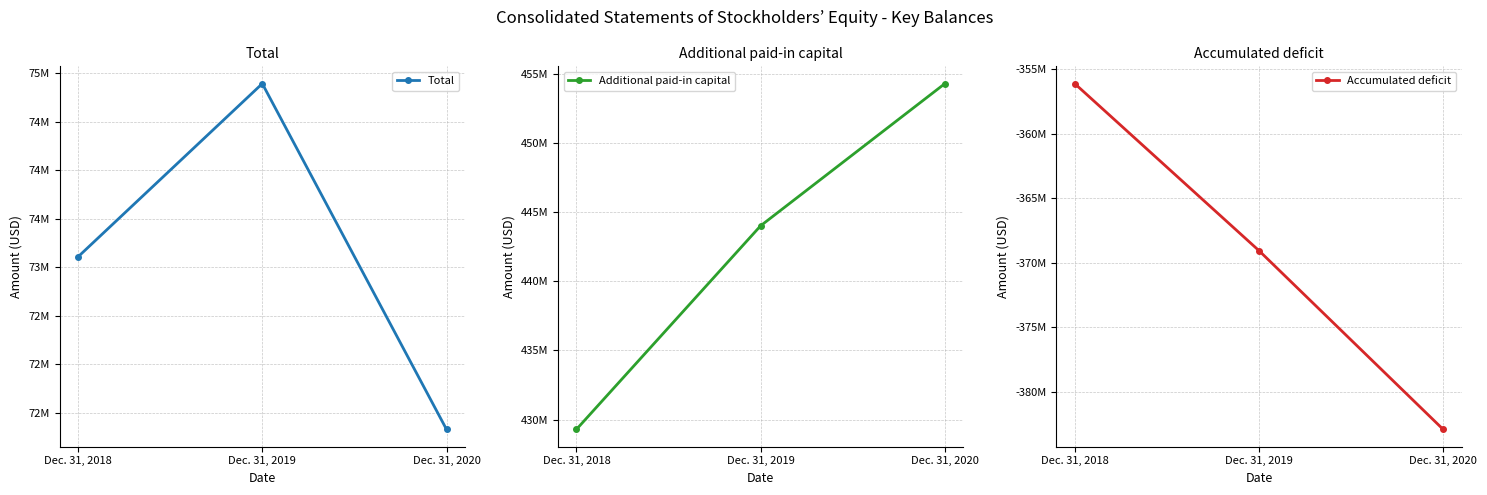

How many lines are shown in the chart?

3